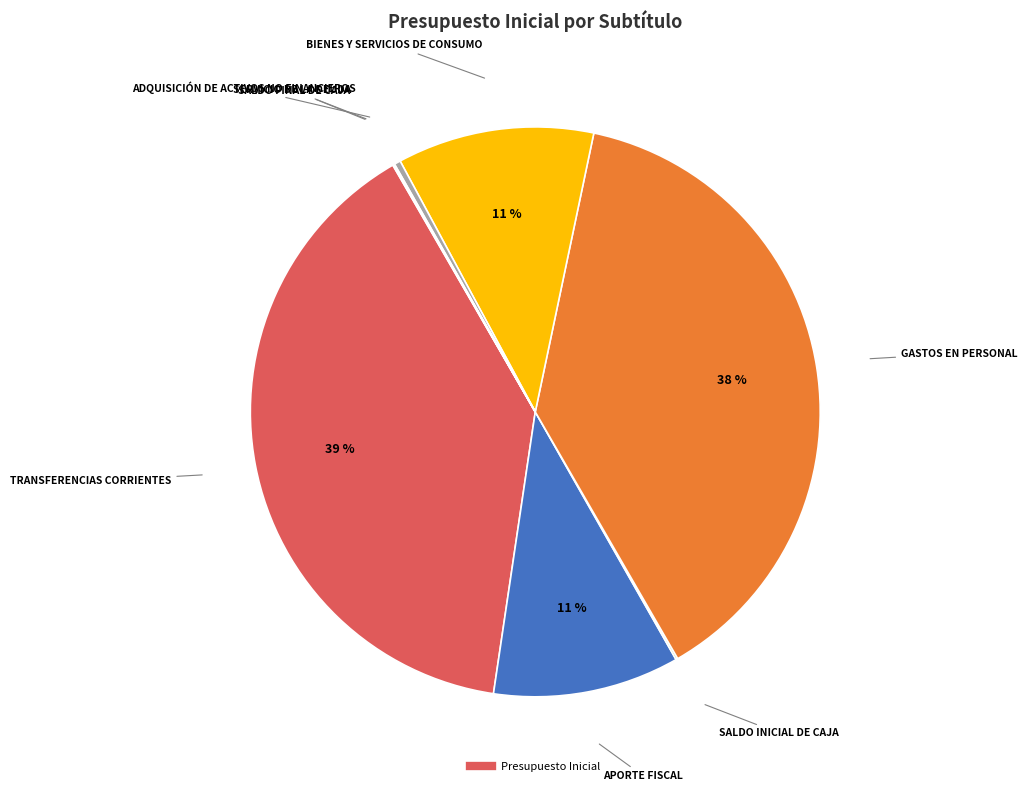

Is there a majority slice in this chart?

No